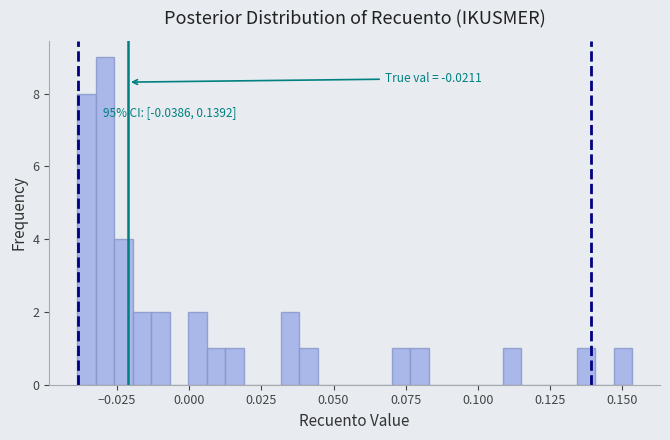

Read against the x-axis, roughly where is the centre of the tallest bar?

-0.030